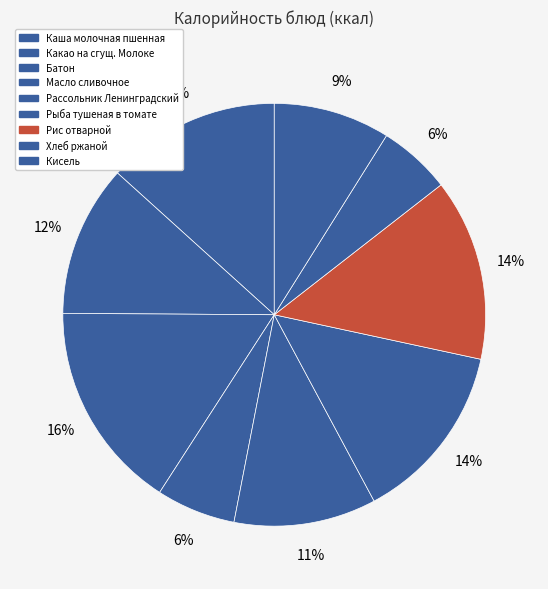

Combined, do Хлеб ржаной and Масло сливочное account for over 50%?

No